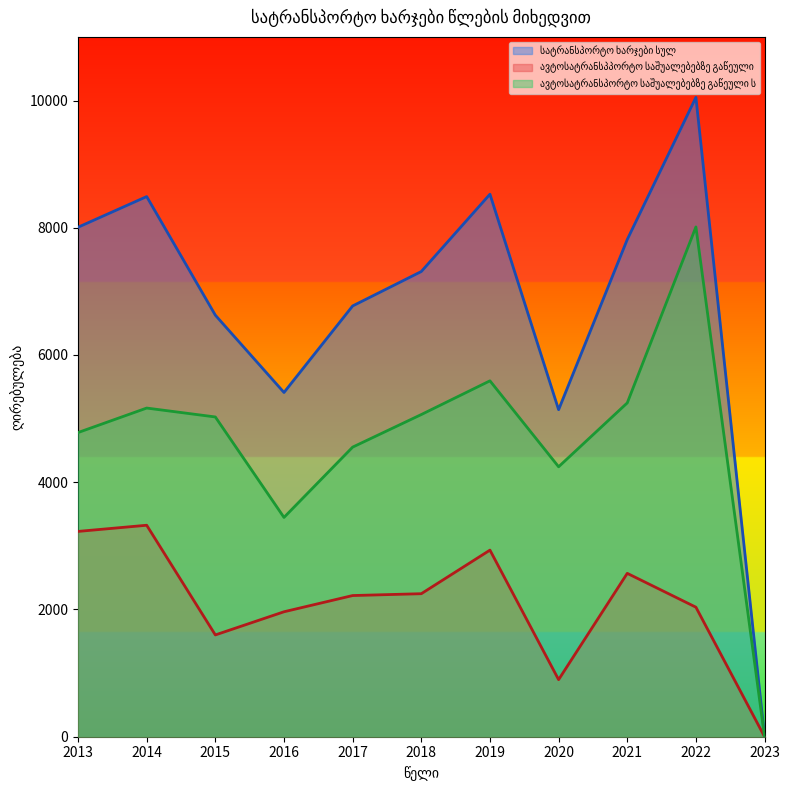

True or false: ავტოსატრანსპპორტო საშუალებებზე გაწეული and სატრანსპორტო ხარჯები სულ cross at least once.

False